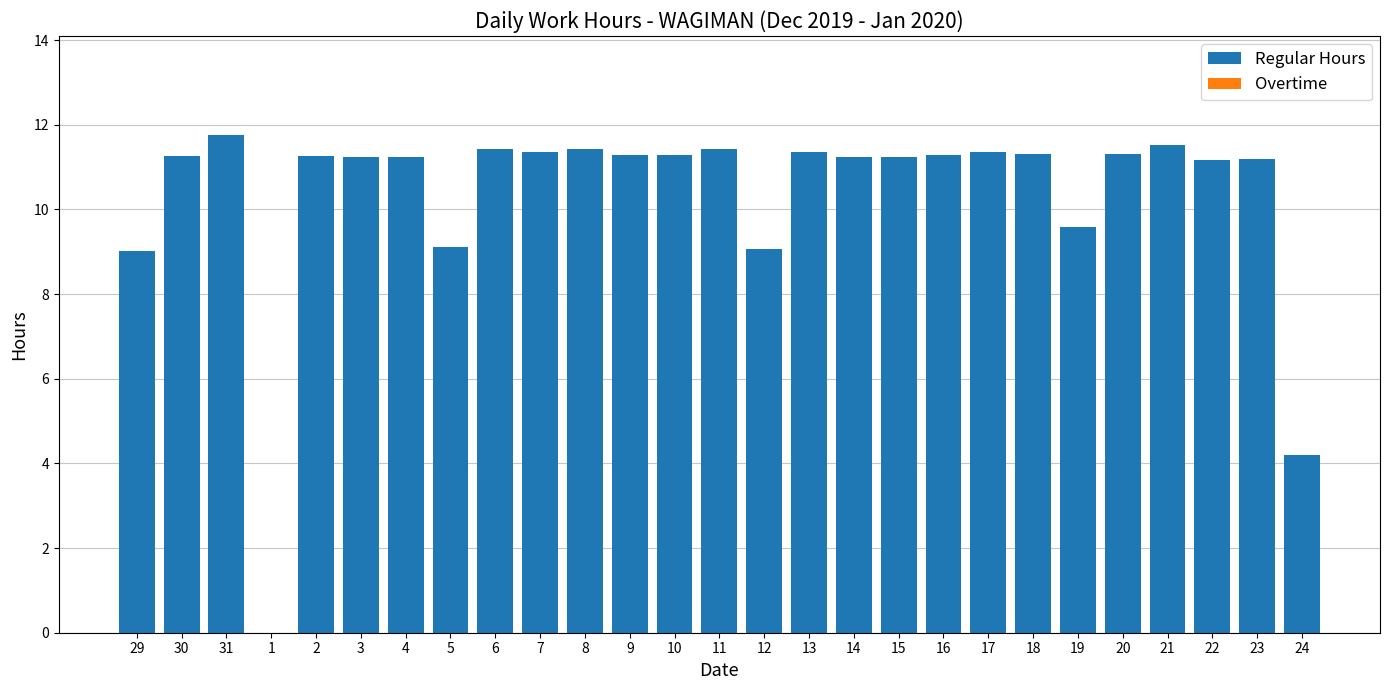

True or false: the data shows 15.8 at 19.

False